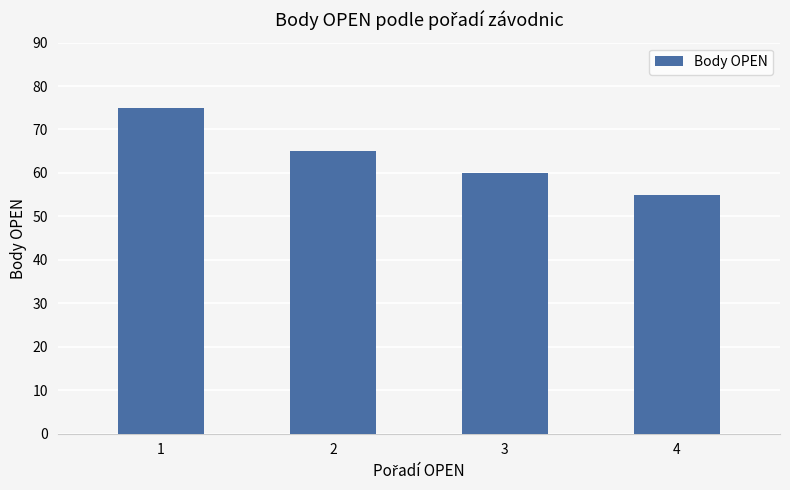

What is the sum of all values?

255